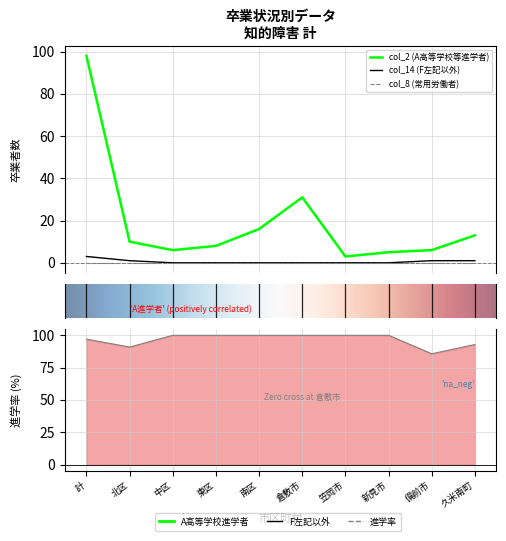

How many times do col_21 (A高等学校進学率) and col_2 (A高等学校等進学者) cross each other?

1